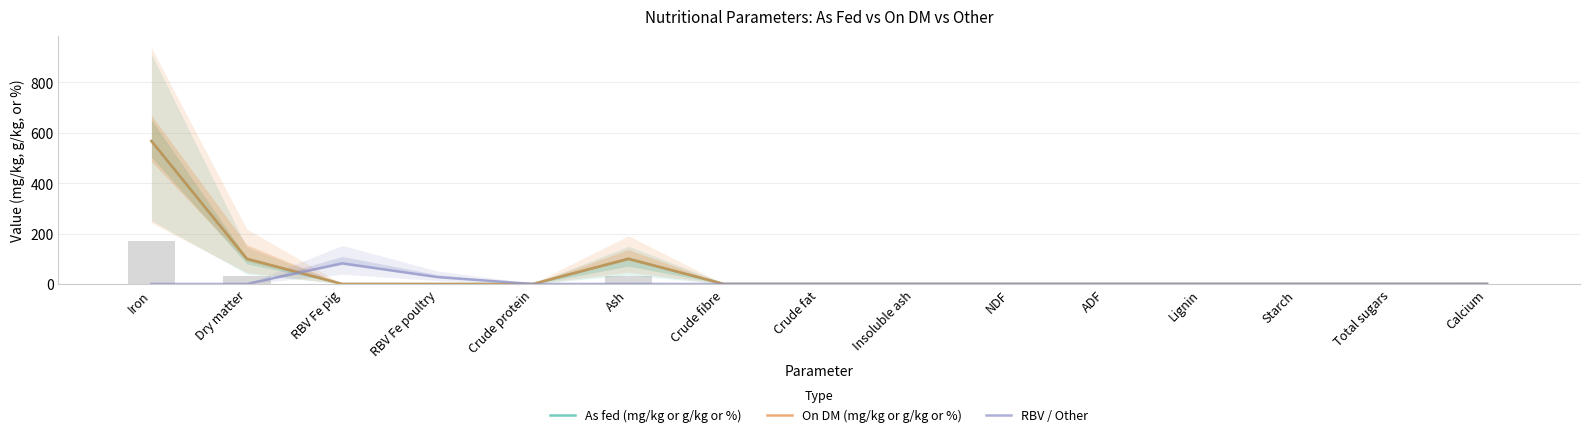

Are the bars horizontal?

No